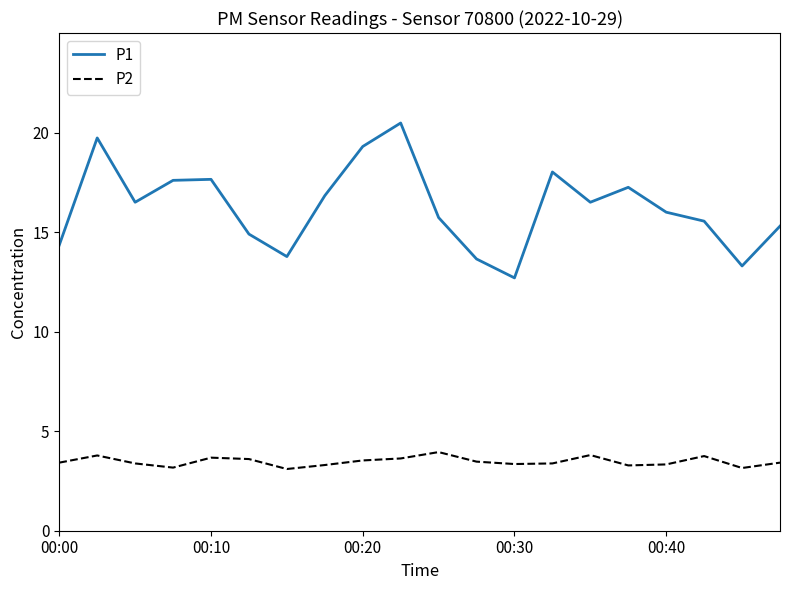

What is the difference between the maximum and minimum values in the P1 series?

7.8